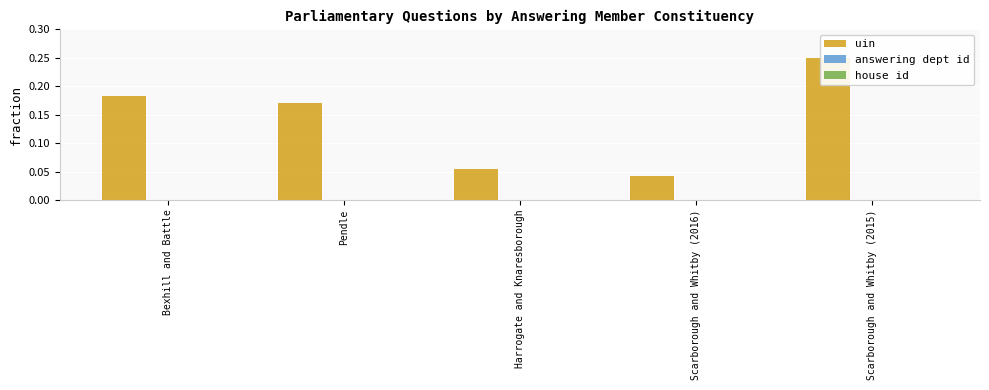

How many bars are there in total?

15